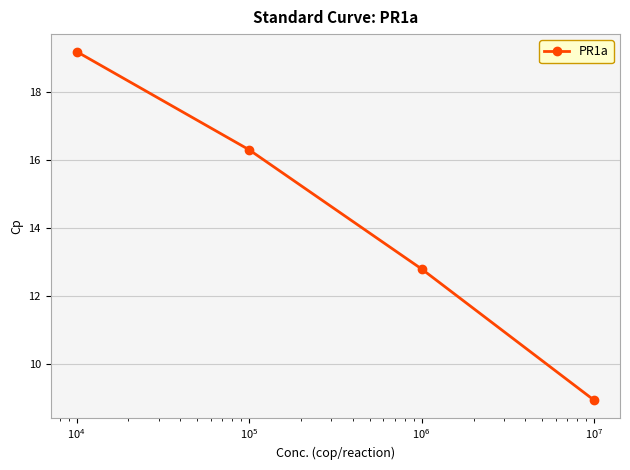

What is the difference between the maximum and second lowest values?

6.4